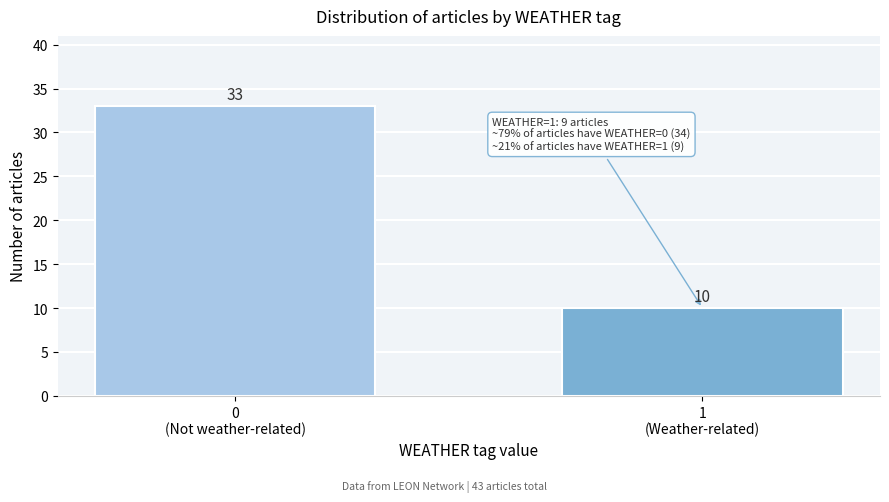

Reading left to right, extract all data points from this chart.

33	10